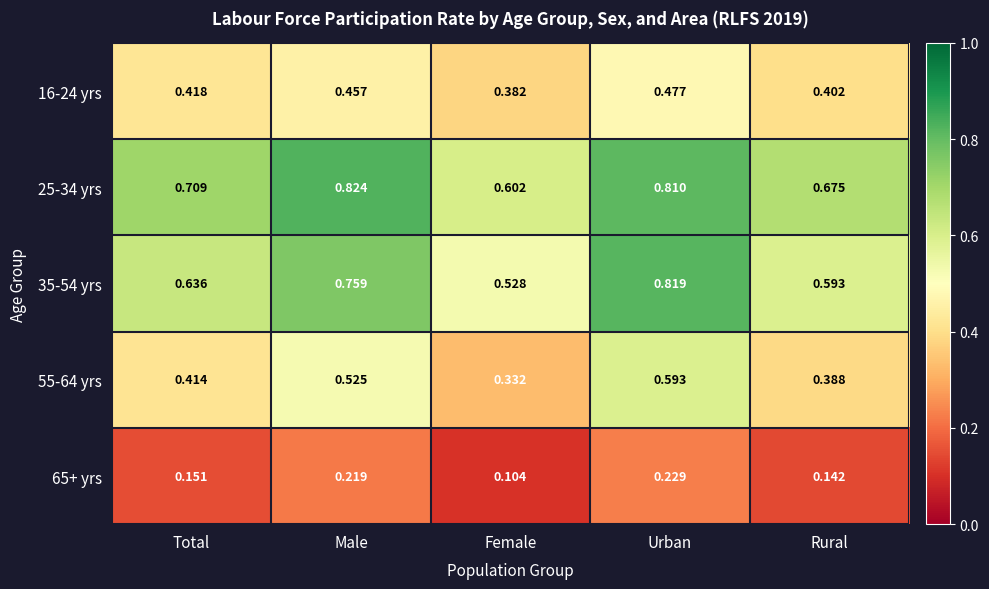

At which label does 35-54 yrs reach its minimum?

Female